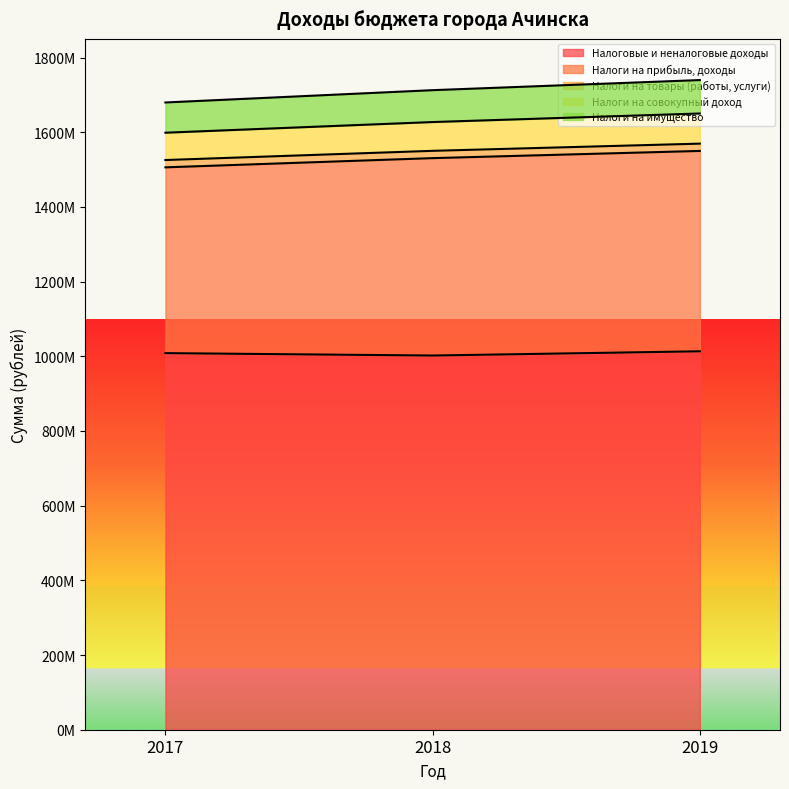

List the labels in order of Налоги на совокупный доход value, smallest first.

2017, 2018, 2019